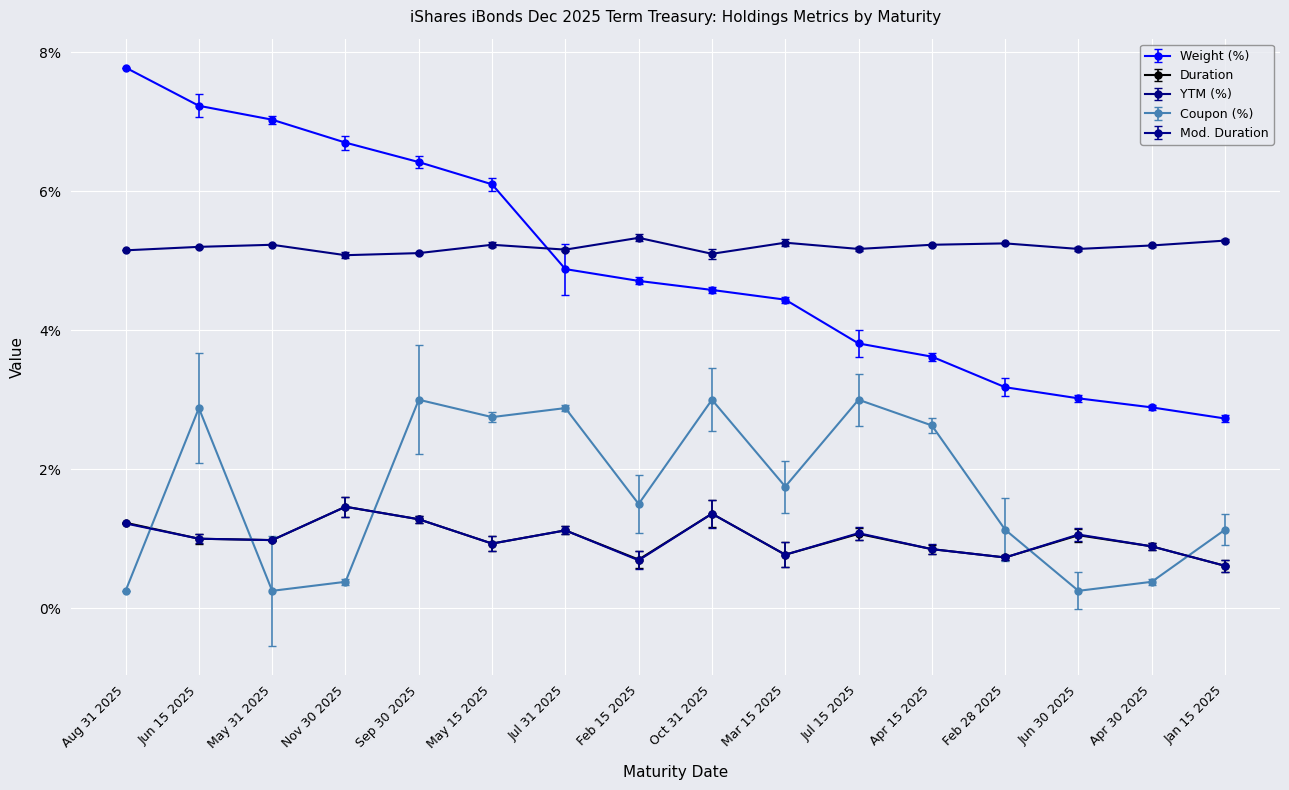

Which category has the lowest value in the Mod. Duration series?

Jan 15 2025